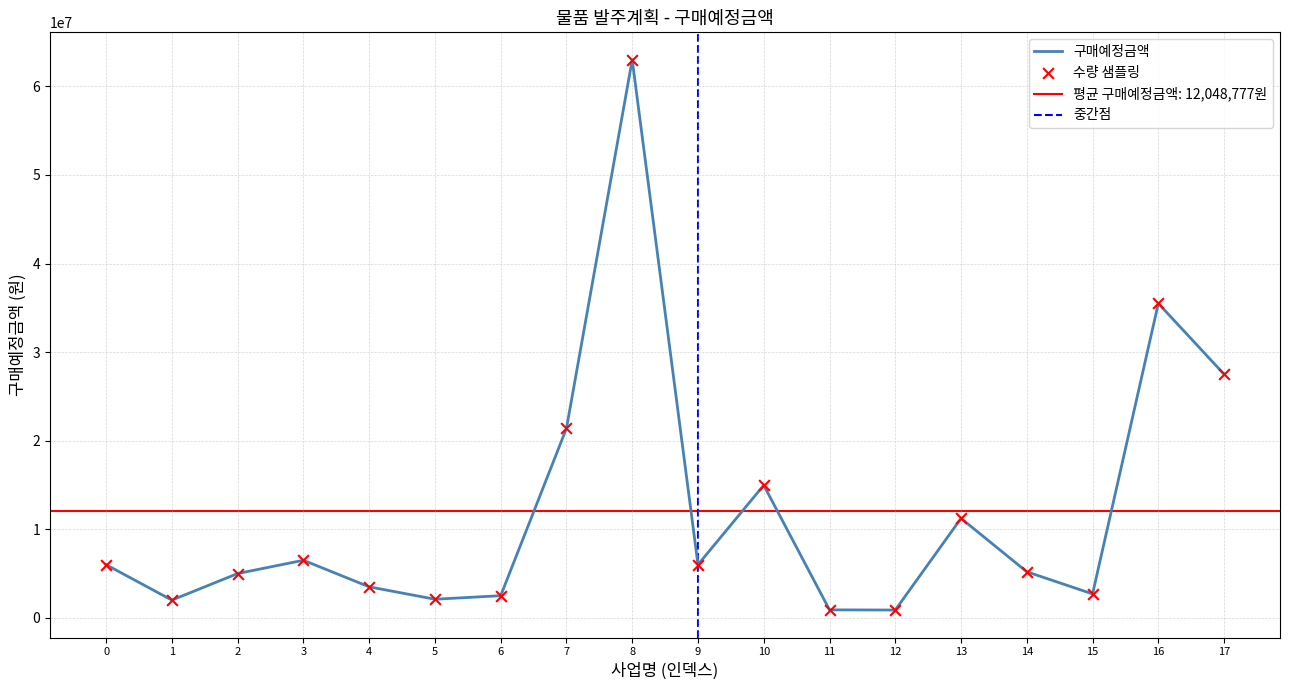

Which series reaches the maximum Y coordinate?

구매예정금액